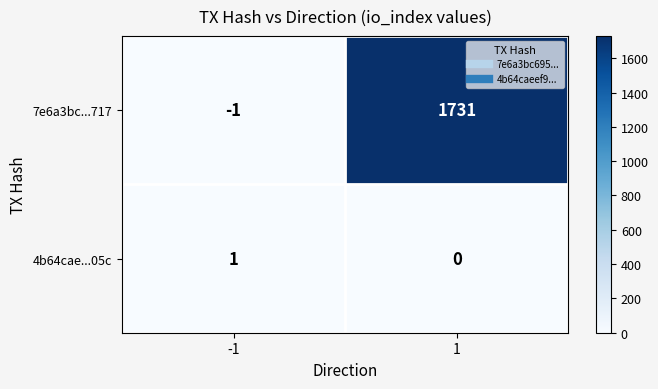

Reading left to right, what are all the values shown in this chart?

7e6a3bc...717: -1=-1	1=1731
4b64cae...05c: -1=1	1=0